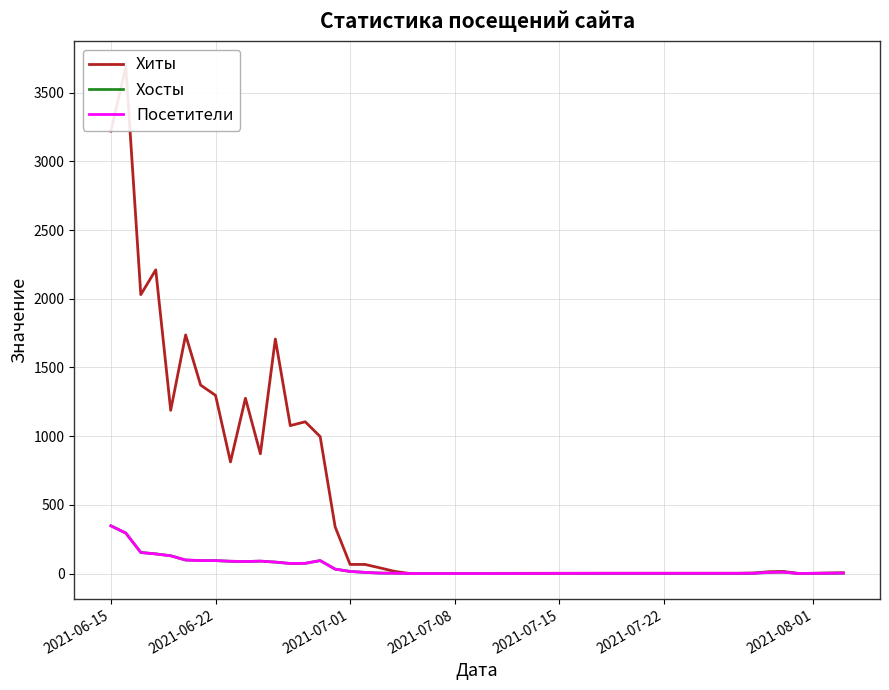

True or false: Хиты has more than 0 points higher than both neighbors.

True